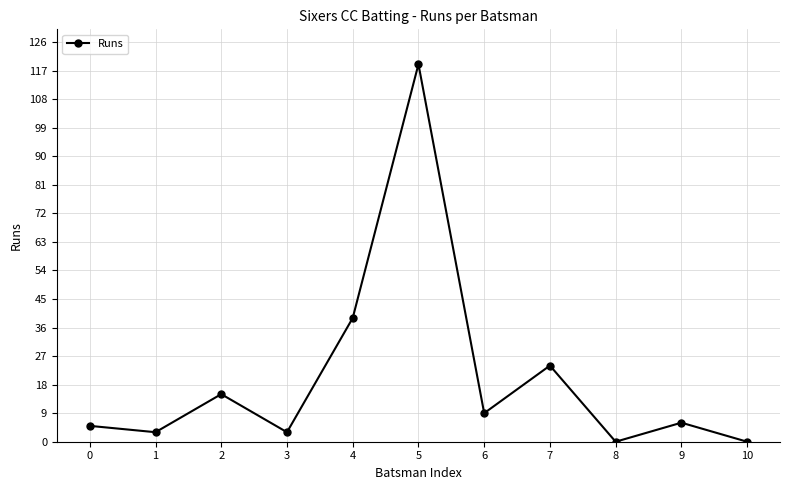

How many categories are shown in the chart?

11